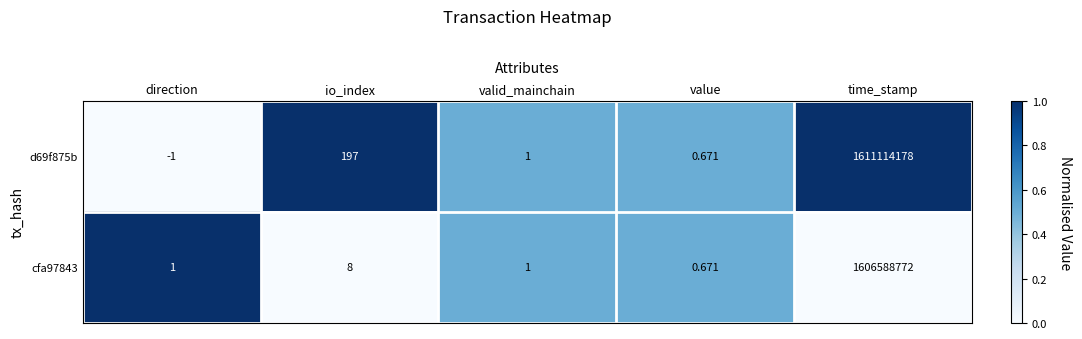

At direction, list the series in order from largest to smallest.

cfa97843, d69f875b